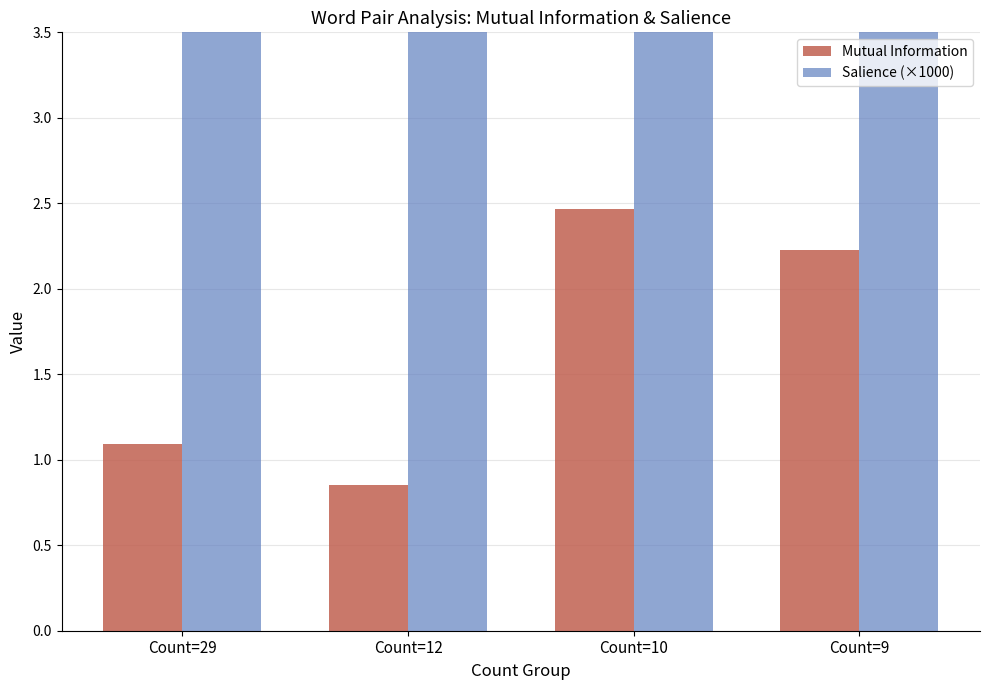

The value of Mutual Information at Count=12 is 0.6. True or false?

False